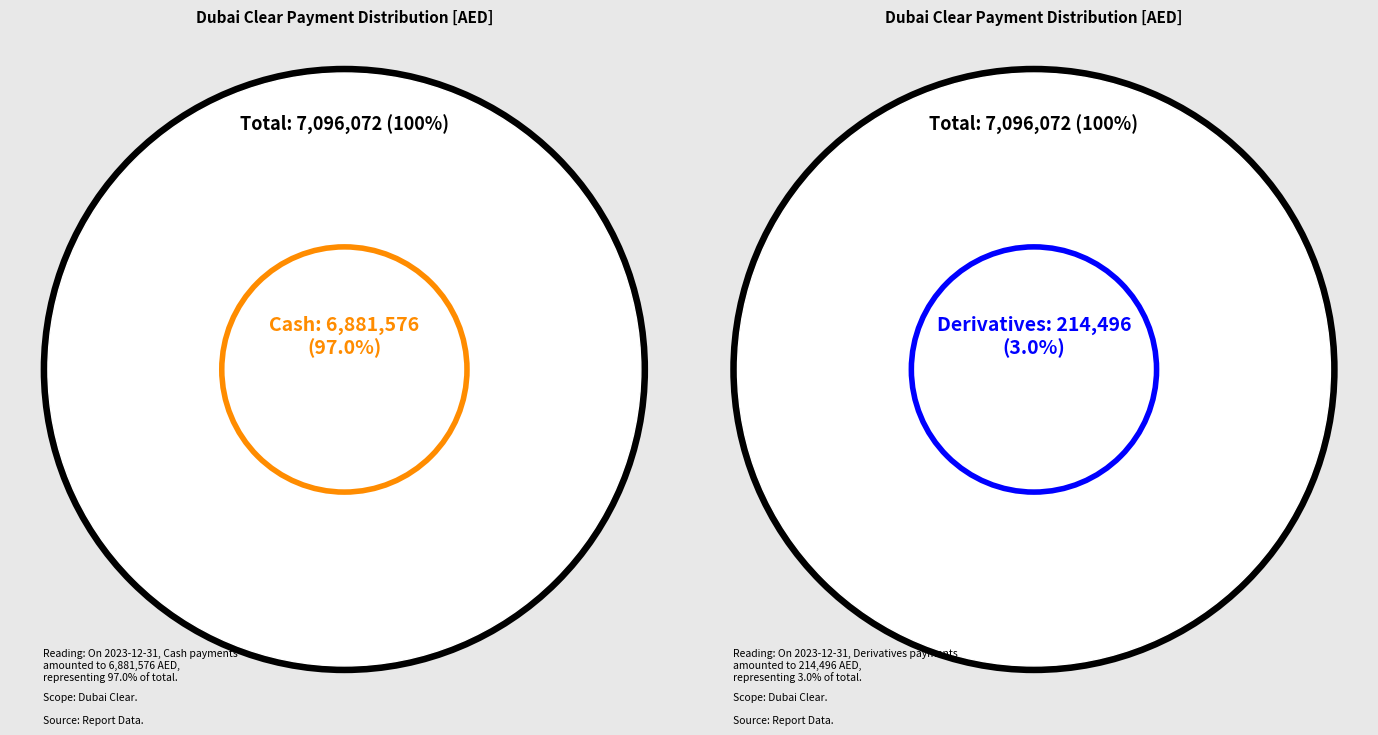

Count the number of slices in the pie.

2